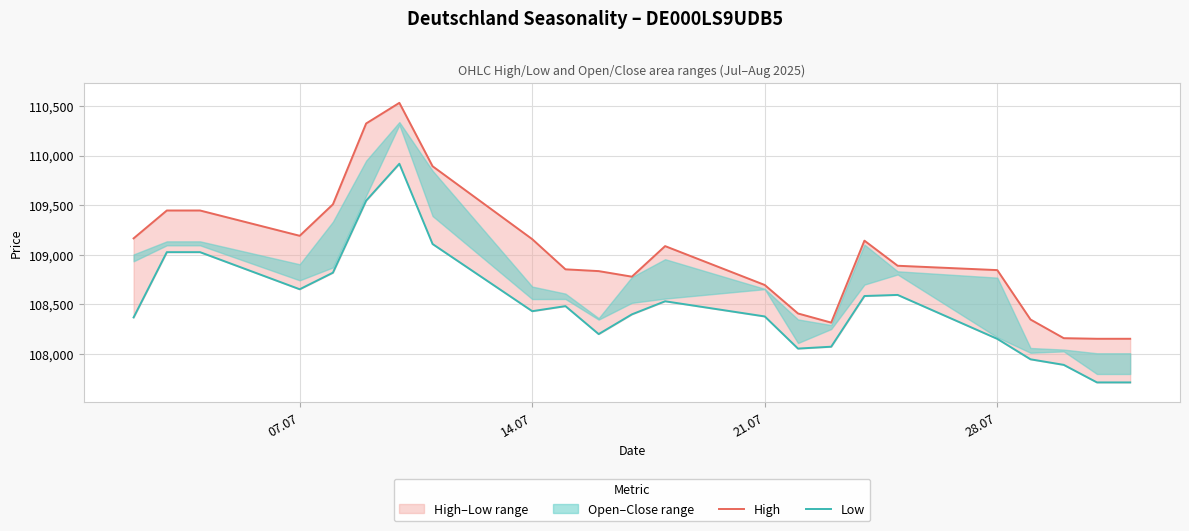

How many data points in Low are above 108431?

11